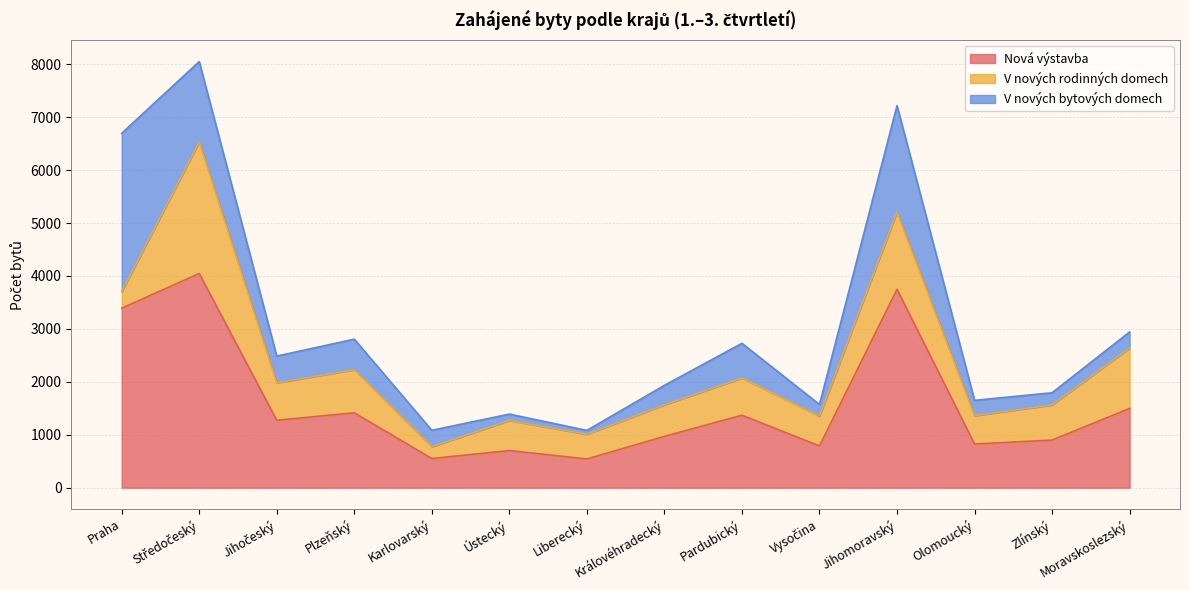

Is it true that V nových bytových domech equals 368 at Královéhradecký?

True